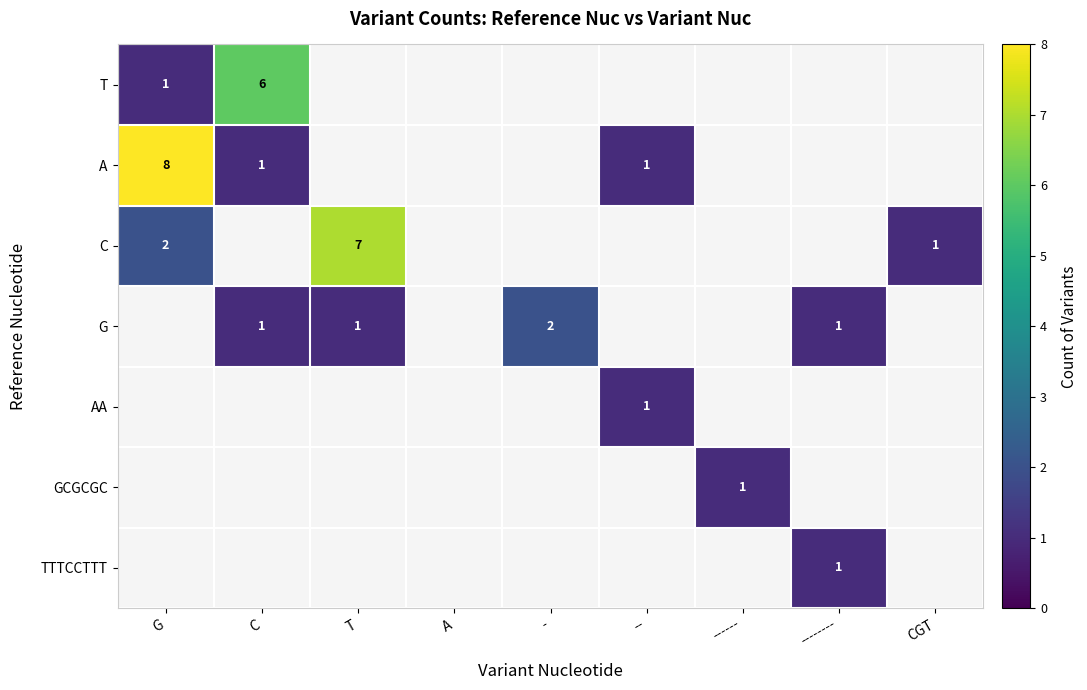

Is it true that T equals 10 at C?

False